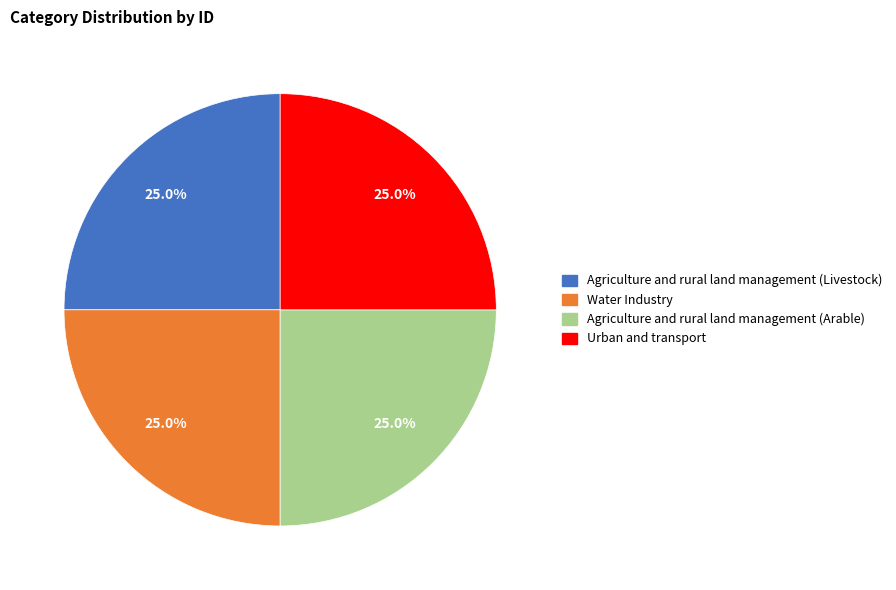

What percentage do Water Industry and Agriculture and rural land management (Livestock) together represent?

50.0%